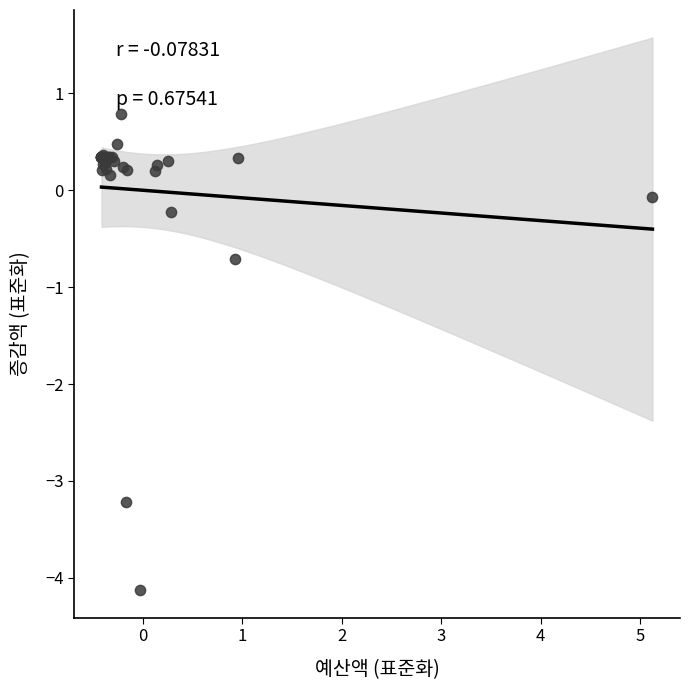

What Y value in the scatter plot is closest to -1?

-0.7